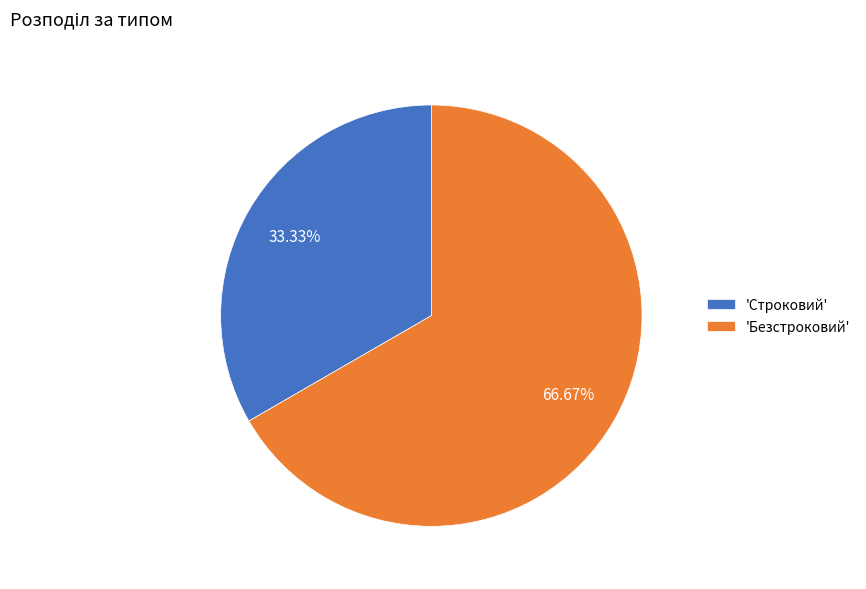

Is the sum of 'Строковий' and 'Безстроковий' greater than half?

Yes